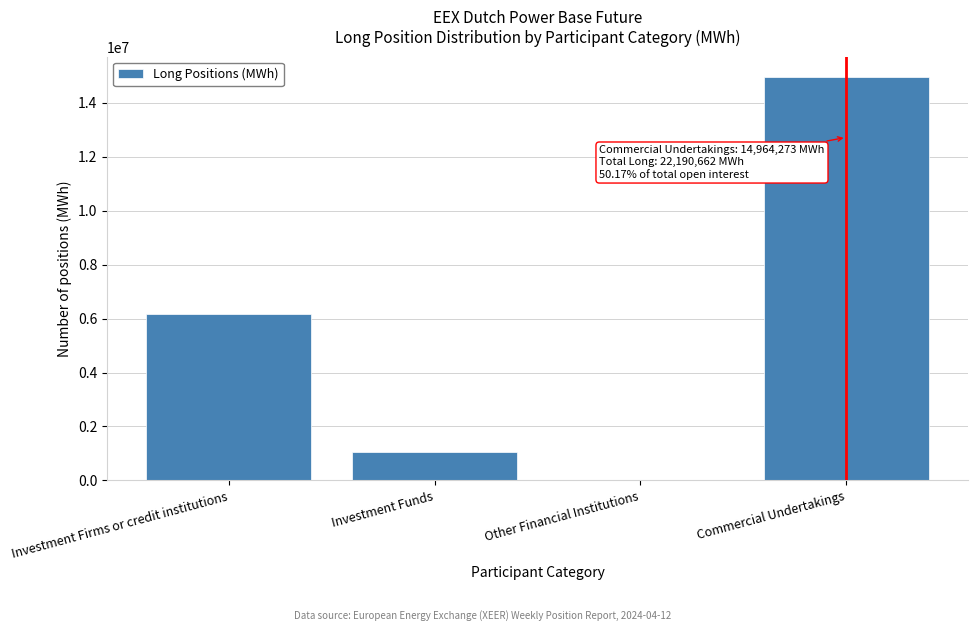

Reading left to right, extract all data points from this chart.

Investment Firms or credit institutions=6180322	Investment Funds=1046067	Other Financial Institutions=0	Commercial Undertakings=14964273